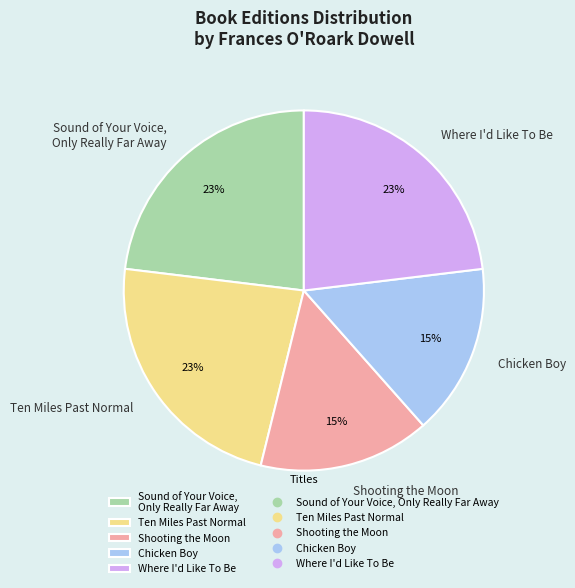

How many segments does this pie chart have?

5